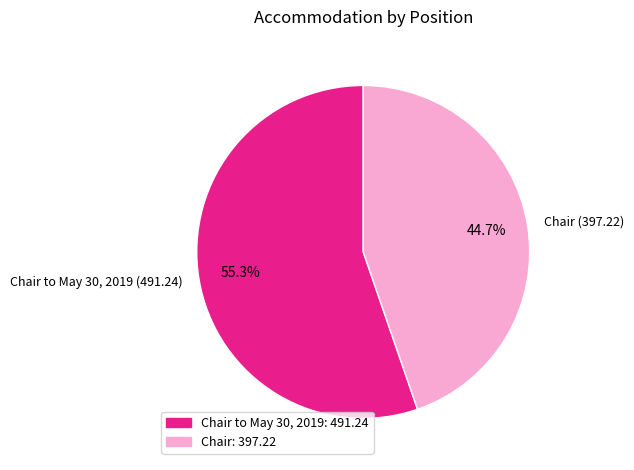

What is the majority slice?

Chair to May 30, 2019